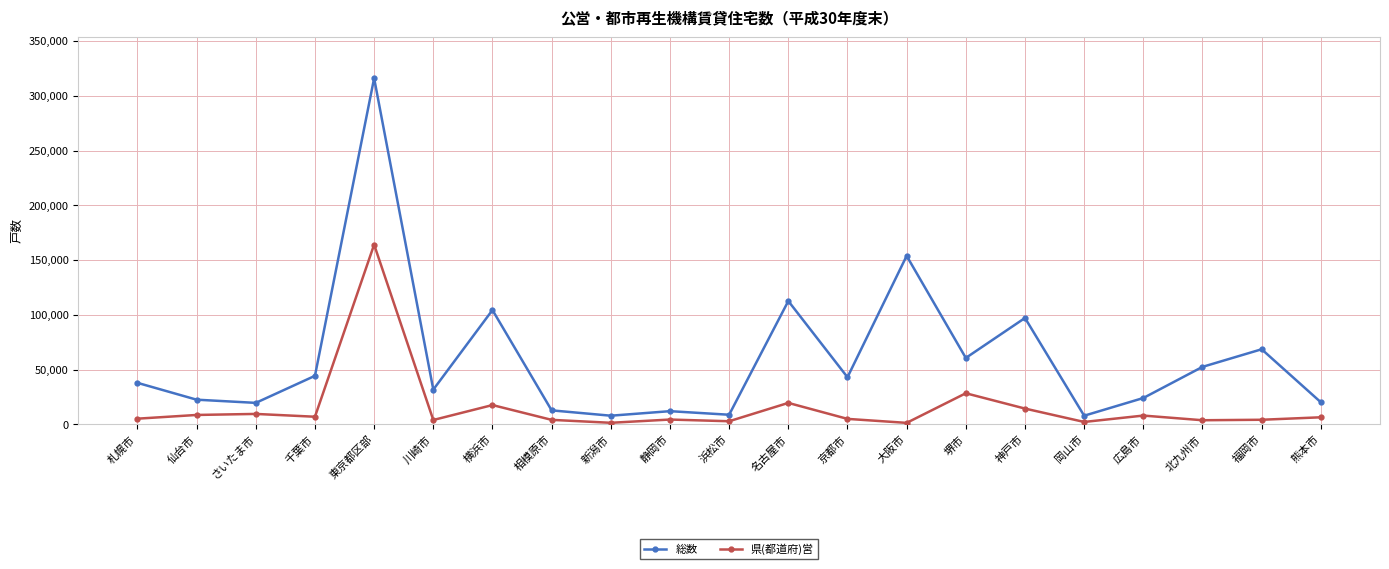

What is the label of the 20th point from the right?

仙台市